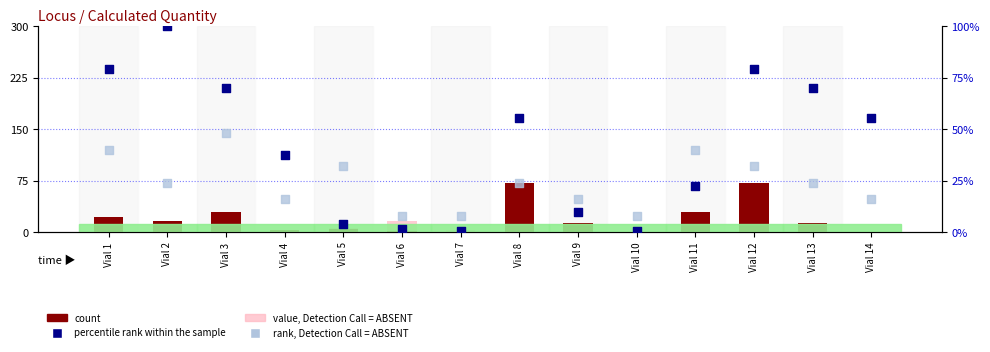

Which series contains the highest Y value?

percentile rank within the sample